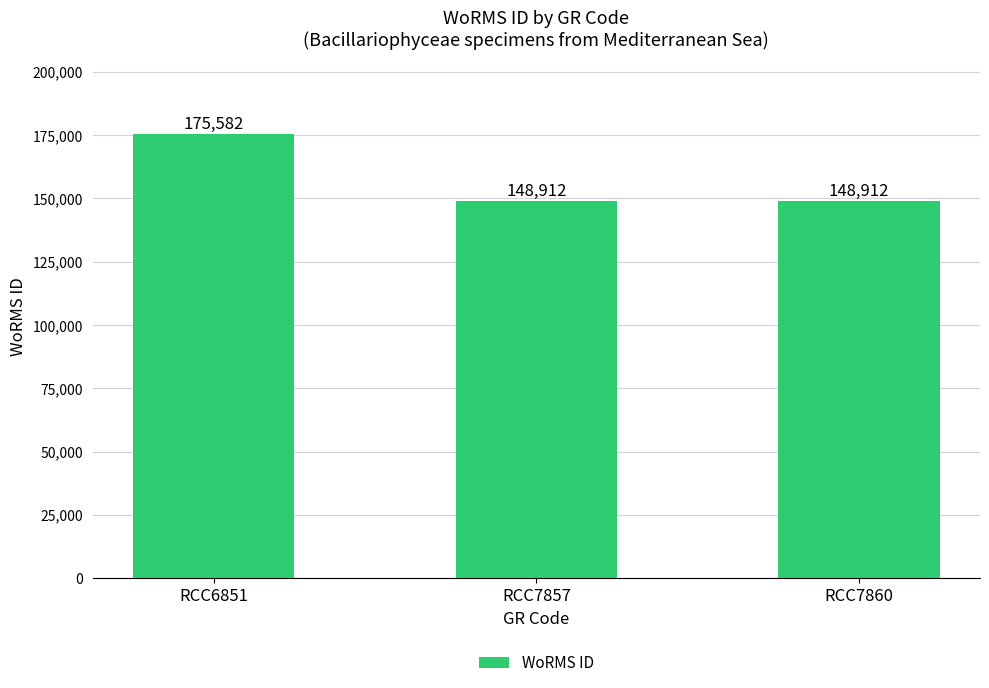

What is the smallest value displayed?

148912